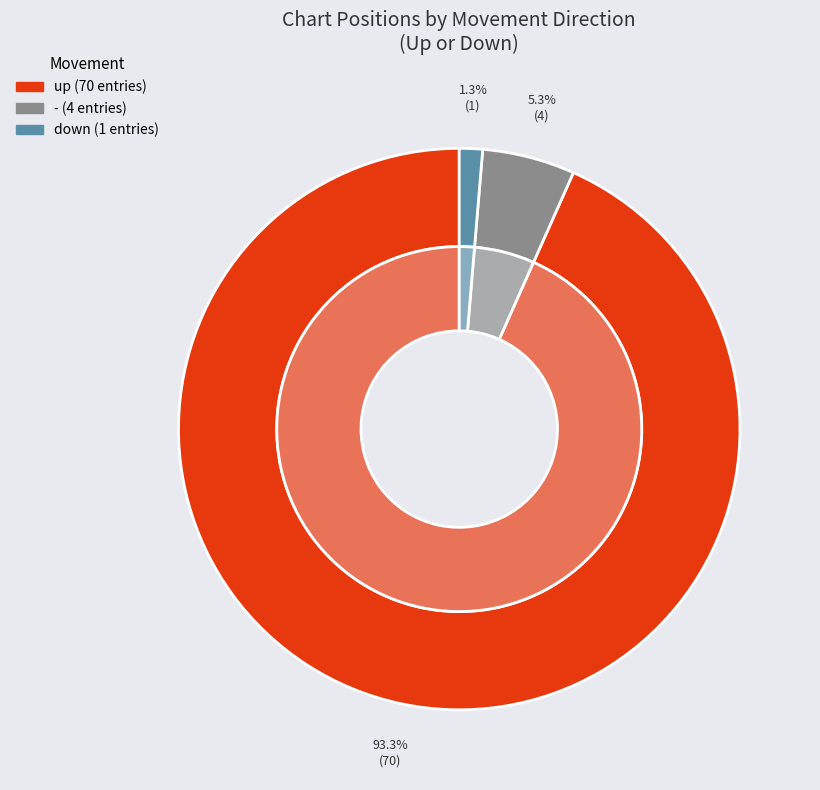

True or false: up accounts for 99% of the total.

False